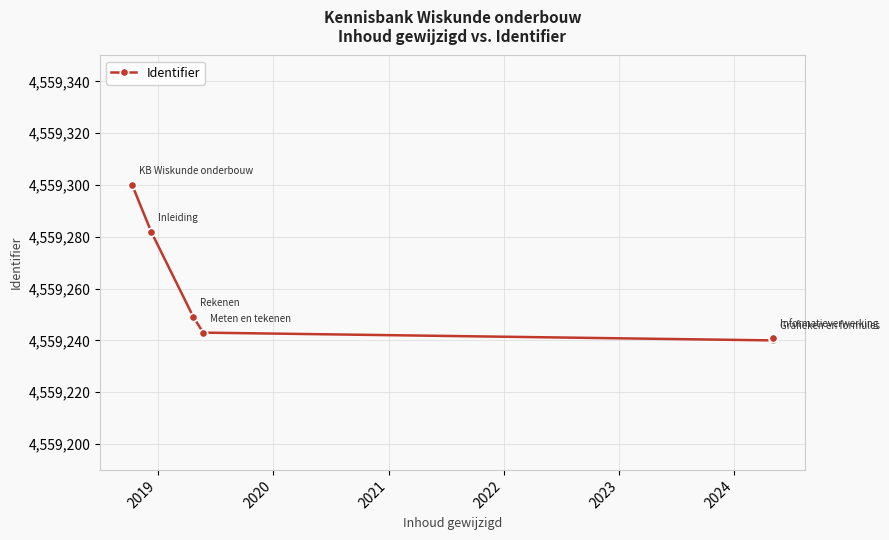

How many lines are shown in the chart?

1